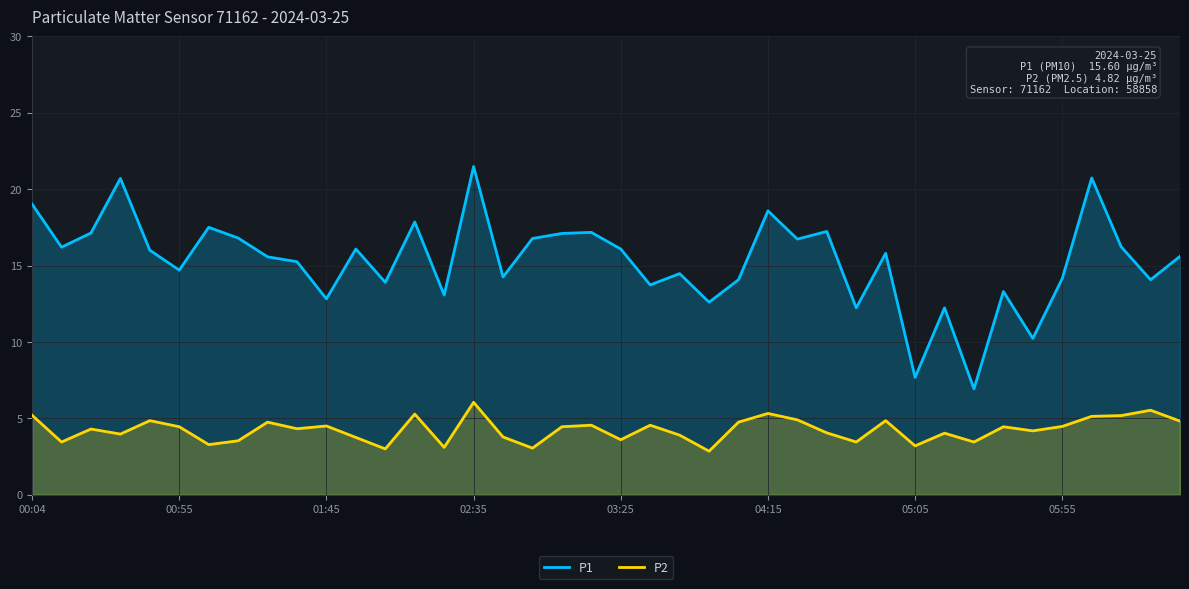

How many values in the P1 series are below 15?

17